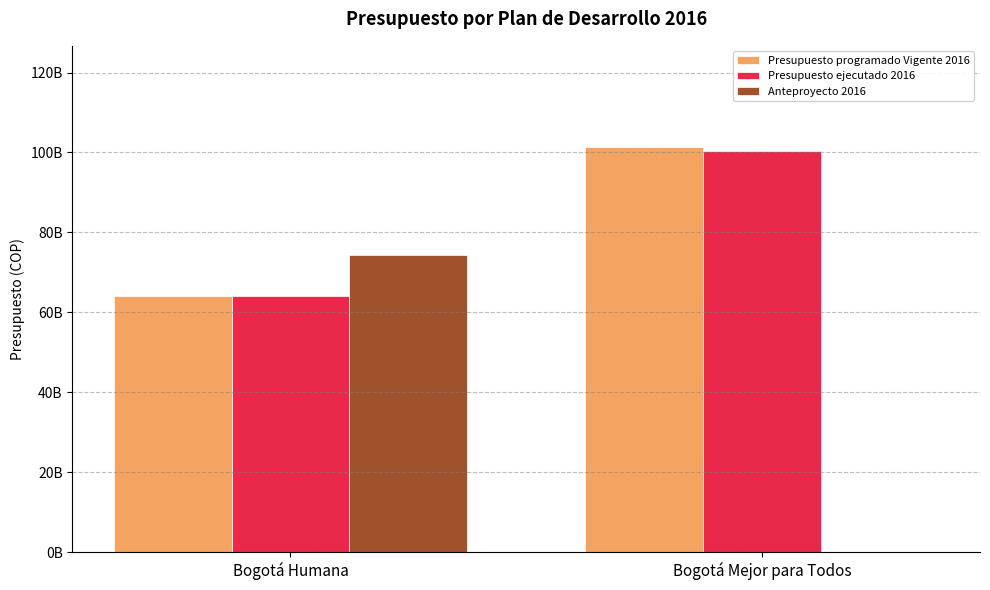

Does the chart contain stacked bars?

No